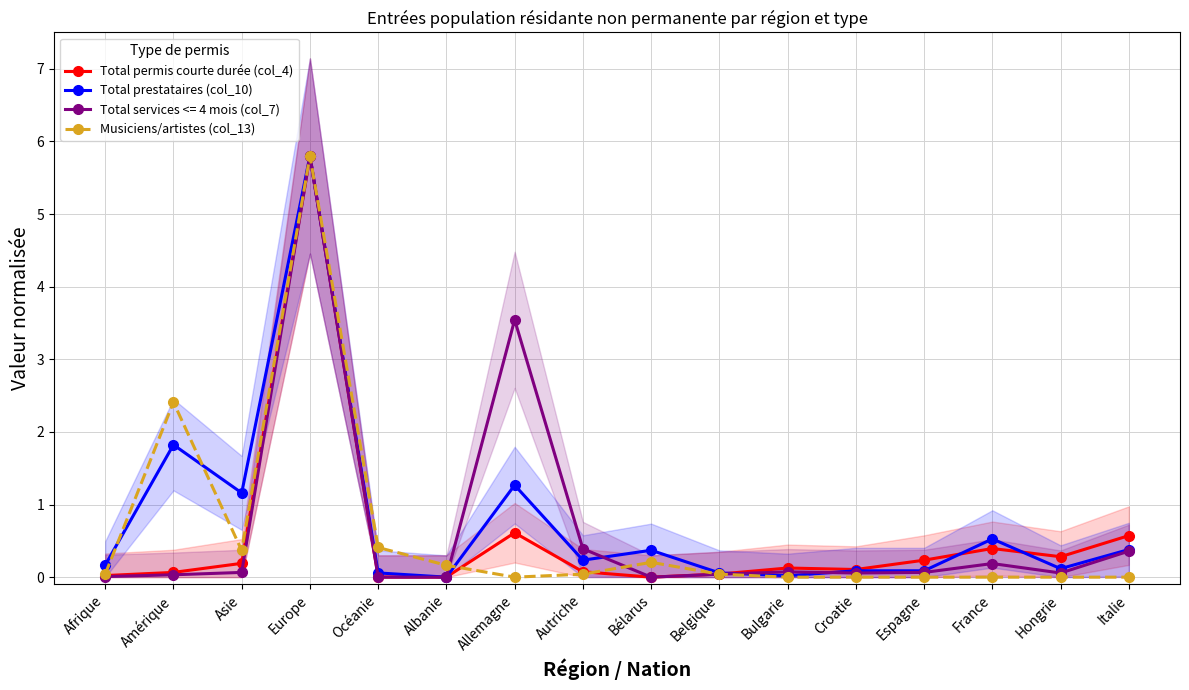

What is the spread (max minus min) of values at Italie?

0.6